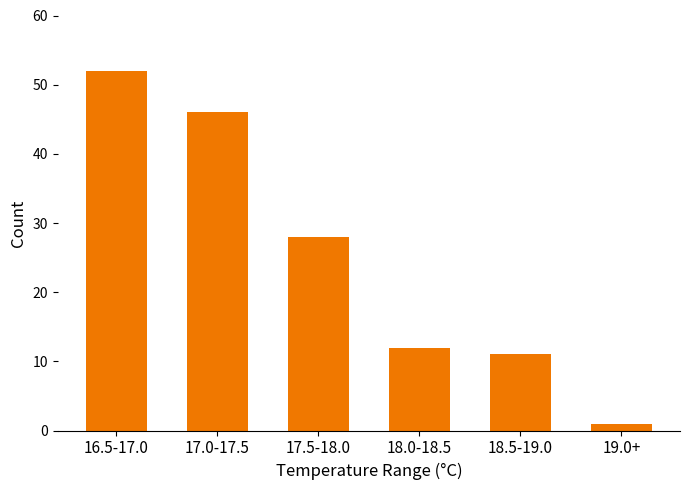

Reading left to right, list all the values displayed in this chart.

52	46	28	12	11	1